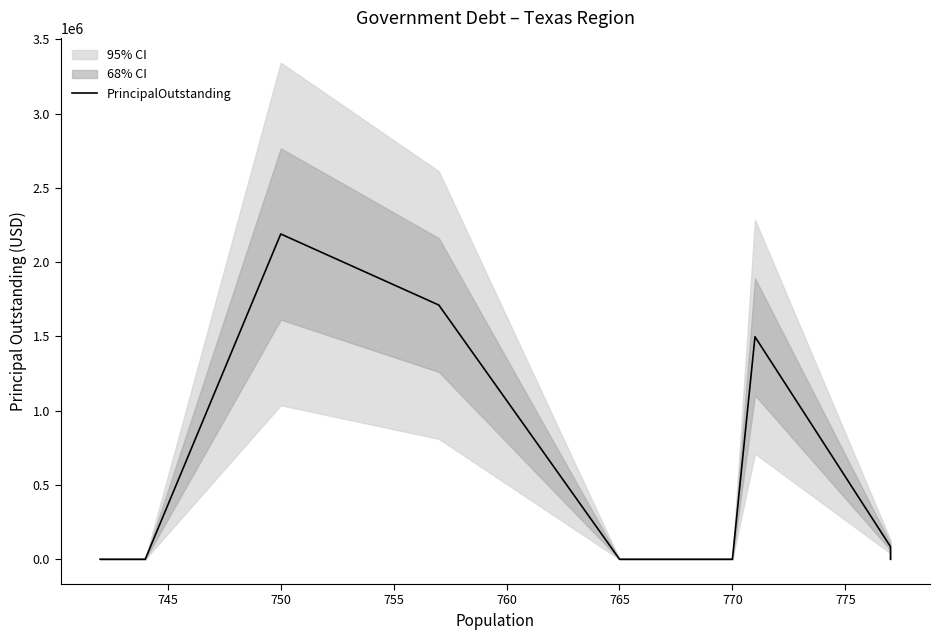

Where is the first local maximum?

750